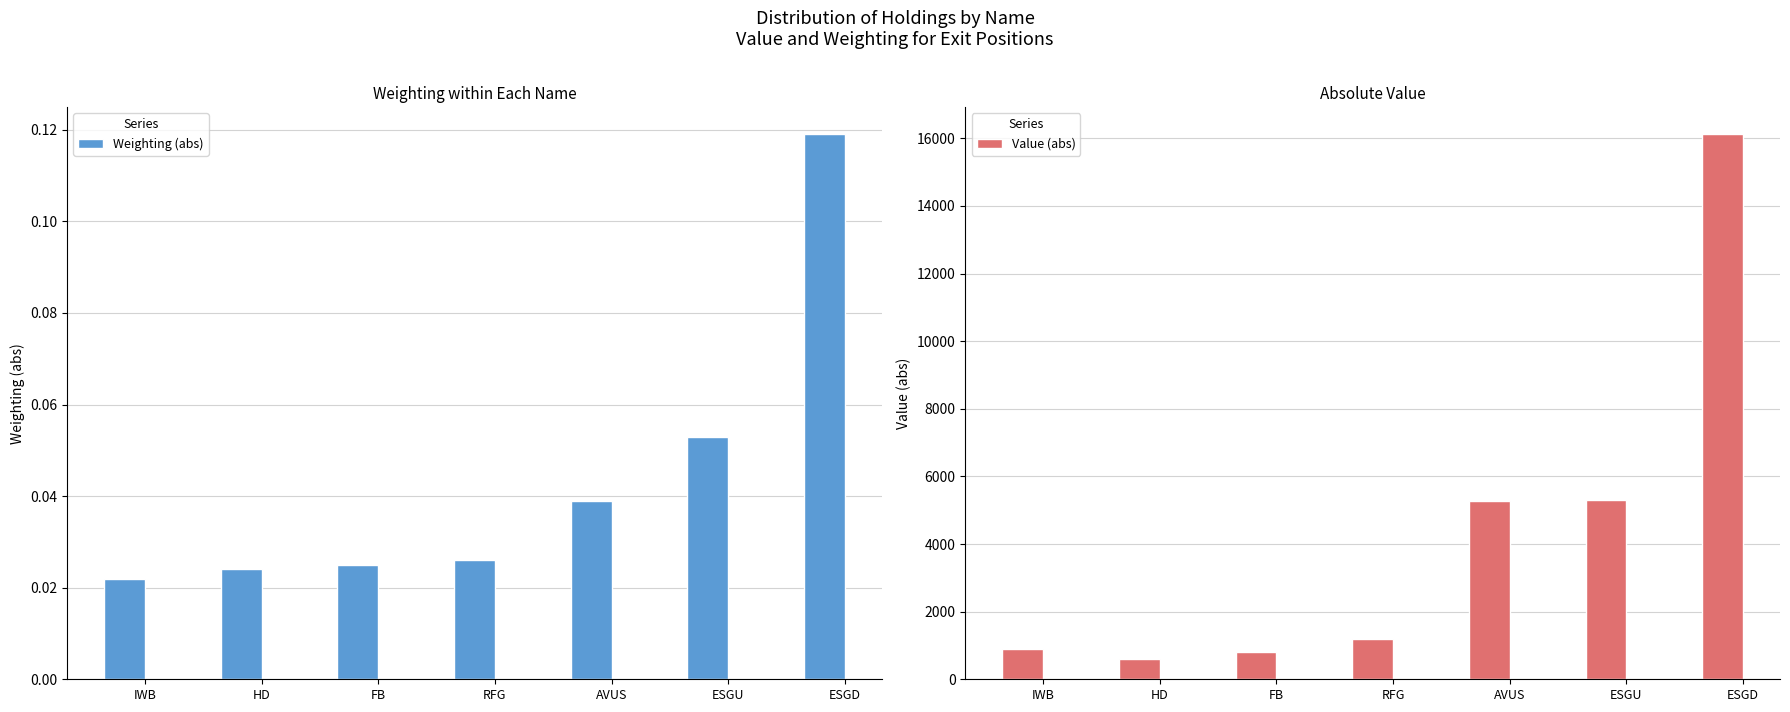

What is the maximum value for Weighting (abs)?

0.1